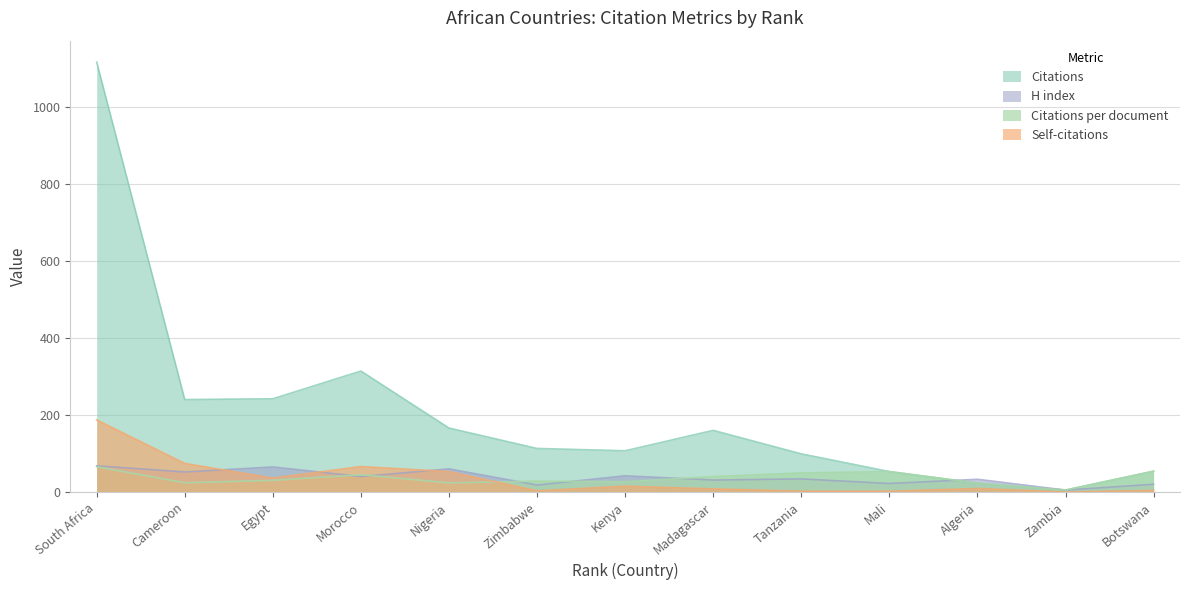

Which series has the largest range (max minus min)?

Citations